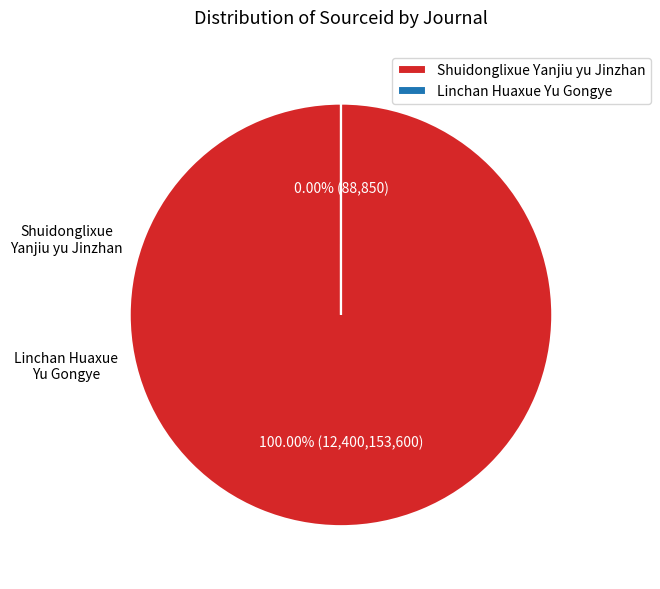

Is Shuidonglixue Yanjiu yu Jinzhan the majority of the pie?

Yes